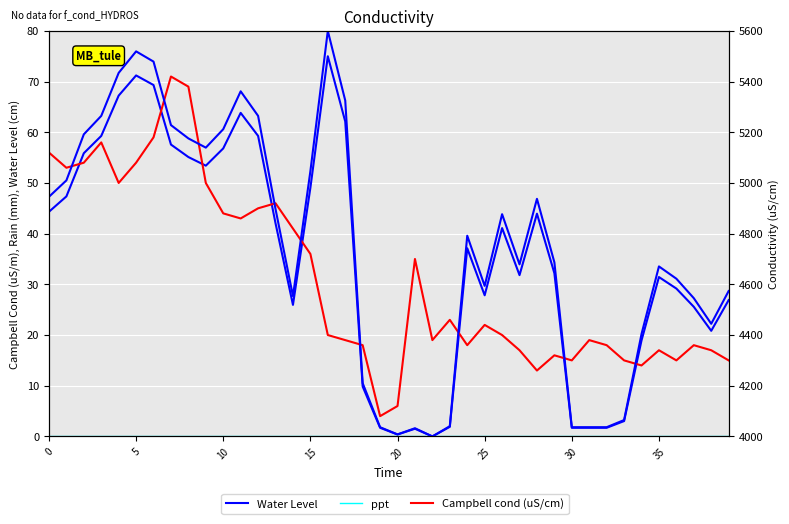

Reading left to right, what are all the values shown in this chart?

Water Level: 44.3	47.3	55.9	59.3	67.2	71.2	69.3	57.6	55.1	53.4	56.8	63.8	59.3	42.0	25.9	49.1	75.0	62.1	9.8	1.7	0.4	1.5	0.0	1.9	37.1	27.8	41.1	31.8	43.9	32.2	1.7	1.7	1.7	3.0	18.9	31.4	29.2	25.6	20.8	26.9
ppt: 0.0	0.0	0.0	0.0	0.0	0.0	0.0	0.0	0.0	0.0	0.0	0.0	0.0	0.0	0.0	0.0	0.0	0.0	0.0	0.0	0.0	0.0	0.0	0.0	0.0	0.0	0.0	0.0	0.0	0.0	0.0	0.0	0.0	0.0	0.0	0.0	0.0	0.0	0.0	0.0
Campbell cond (uS/cm): 56.0	53.0	54.0	58.0	50.0	54.0	59.0	71.0	69.0	50.0	44.0	43.0	45.0	46.0	41.0	36.0	20.0	19.0	18.0	4.0	6.0	35.0	19.0	23.0	18.0	22.0	20.0	17.0	13.0	16.0	15.0	19.0	18.0	15.0	14.0	17.0	15.0	18.0	17.0	15.0